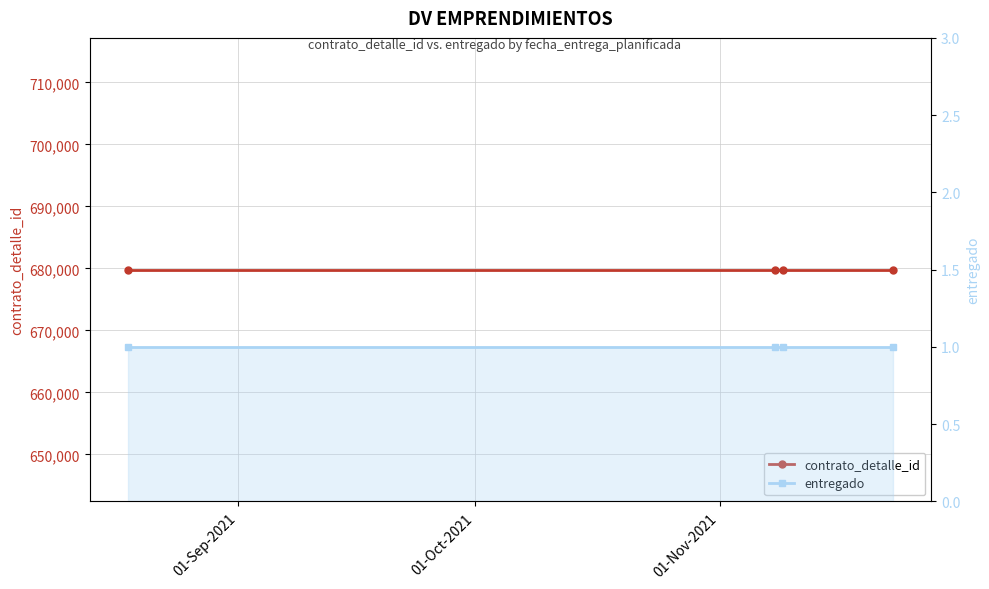

What is the total value across all series at 01-Oct-2021?

679800